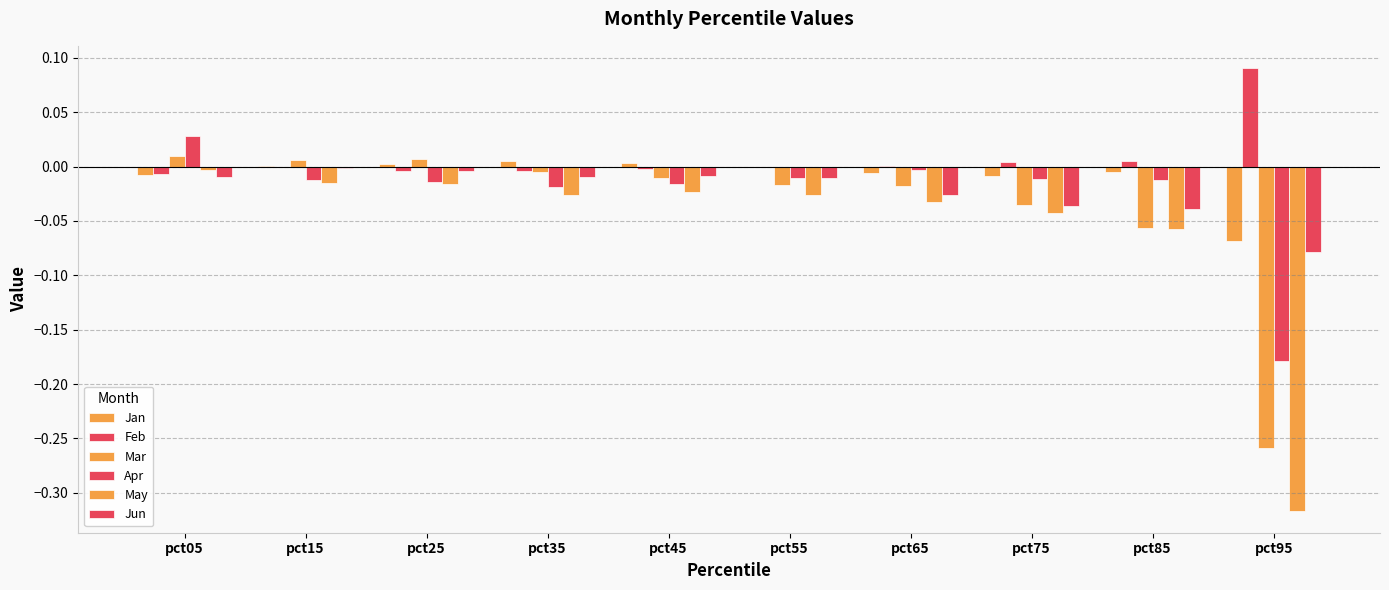

Which series has the largest range (max minus min)?

May